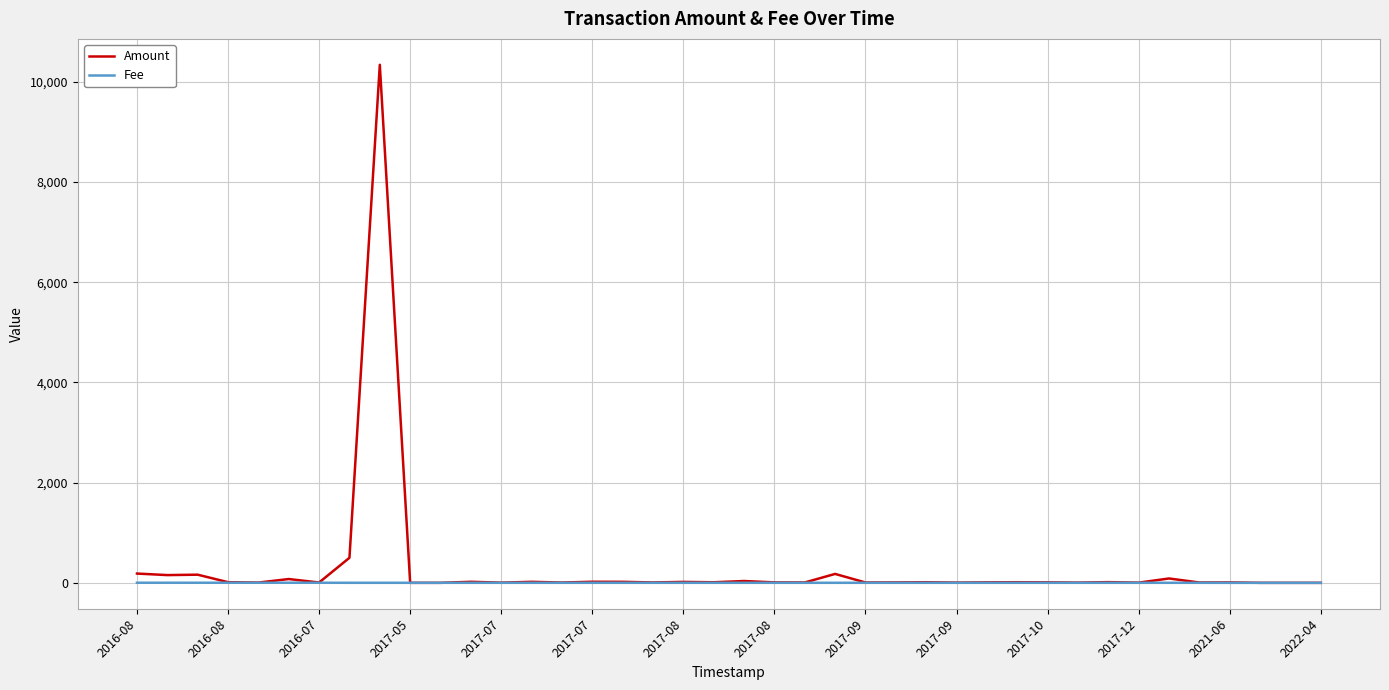

Which series has the largest range (max minus min)?

Amount